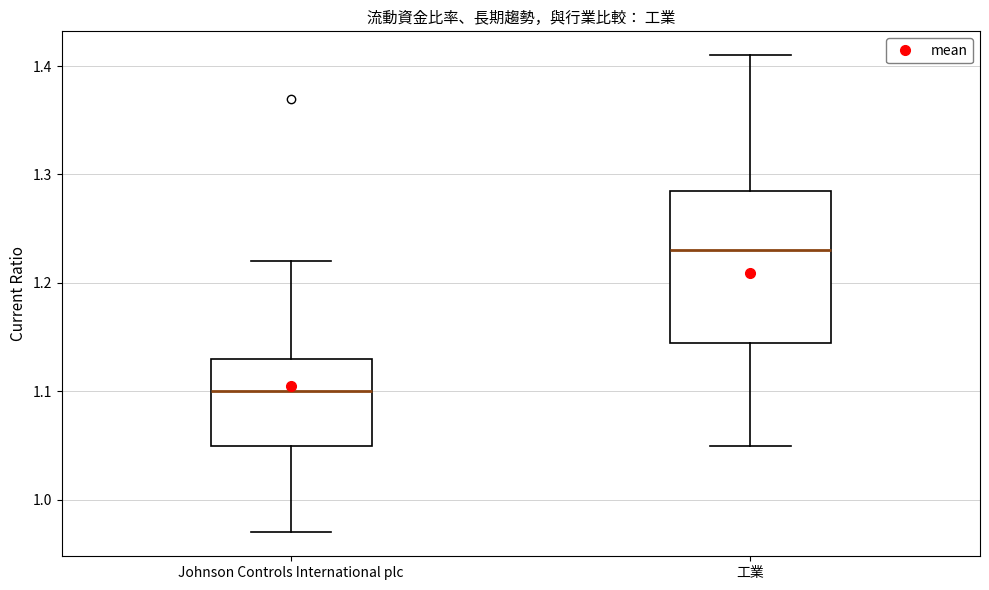

Which box is the tallest, from its lower edge to its upper edge?

工業